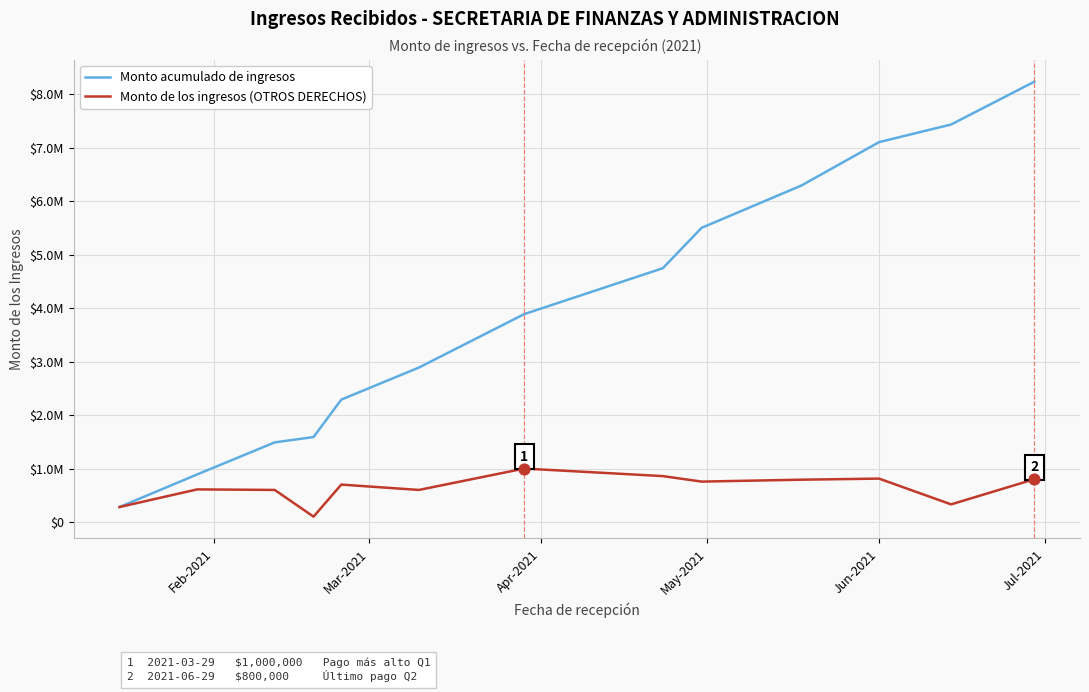

Which series has the largest total across all categories?

Monto acumulado de ingresos